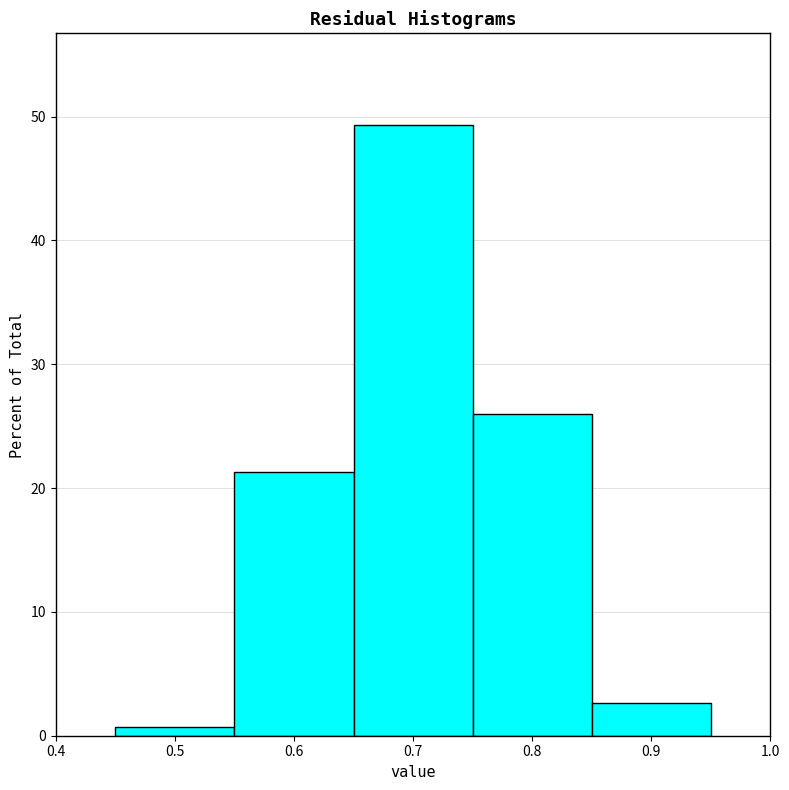

Reading left to right, transcribe this chart: for each bar, give the range it covers on the x-axis and its height. The values are not printed on the chart, so give them approximately, as read against the axis.

0.45 to 0.55: under 1
0.55 to 0.65: 21
0.65 to 0.75: 49
0.75 to 0.85: 26
0.85 to 0.95: 3